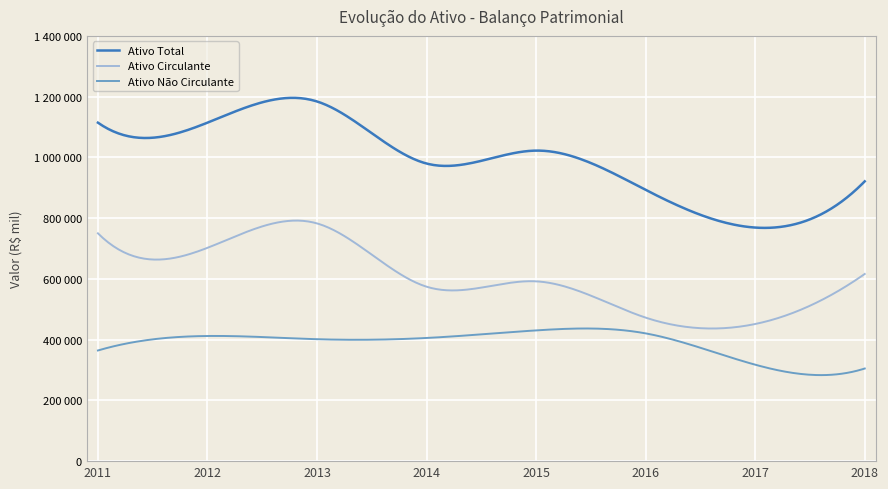

Does the chart have visible grid lines?

Yes